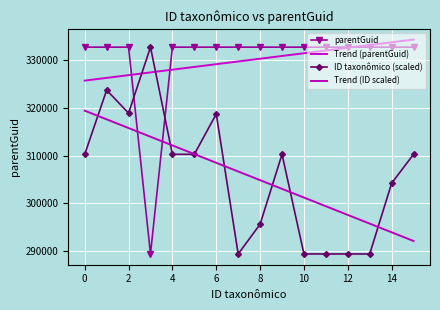

What is the highest value of the Trend (parentGuid) series?

334365.5